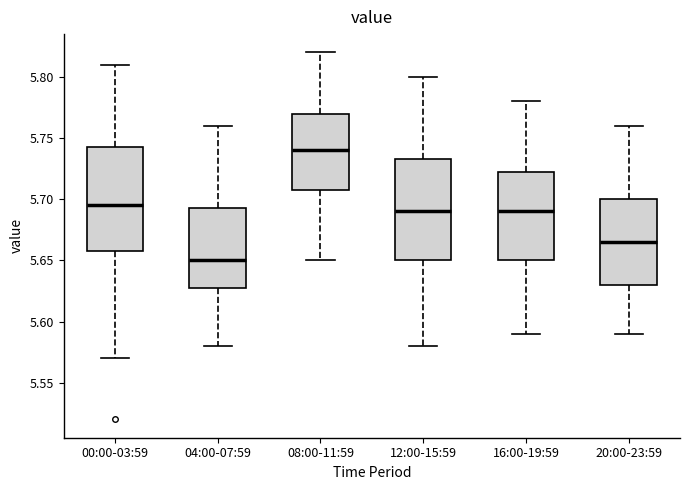

Reading left to right, transcribe this box plot: for each box, give where its median line is, the range the box spans, and where its two whiskers end, as read against the y-axis. The values are not printed on the chart, so give them approximately, as read against the axis.

00:00-03:59: median 5.695, box 5.660 to 5.745, whiskers 5.570 to 5.810
04:00-07:59: median 5.650, box 5.630 to 5.695, whiskers 5.580 to 5.760
08:00-11:59: median 5.740, box 5.710 to 5.770, whiskers 5.650 to 5.820
12:00-15:59: median 5.690, box 5.650 to 5.735, whiskers 5.580 to 5.800
16:00-19:59: median 5.690, box 5.650 to 5.725, whiskers 5.590 to 5.780
20:00-23:59: median 5.665, box 5.630 to 5.700, whiskers 5.590 to 5.760